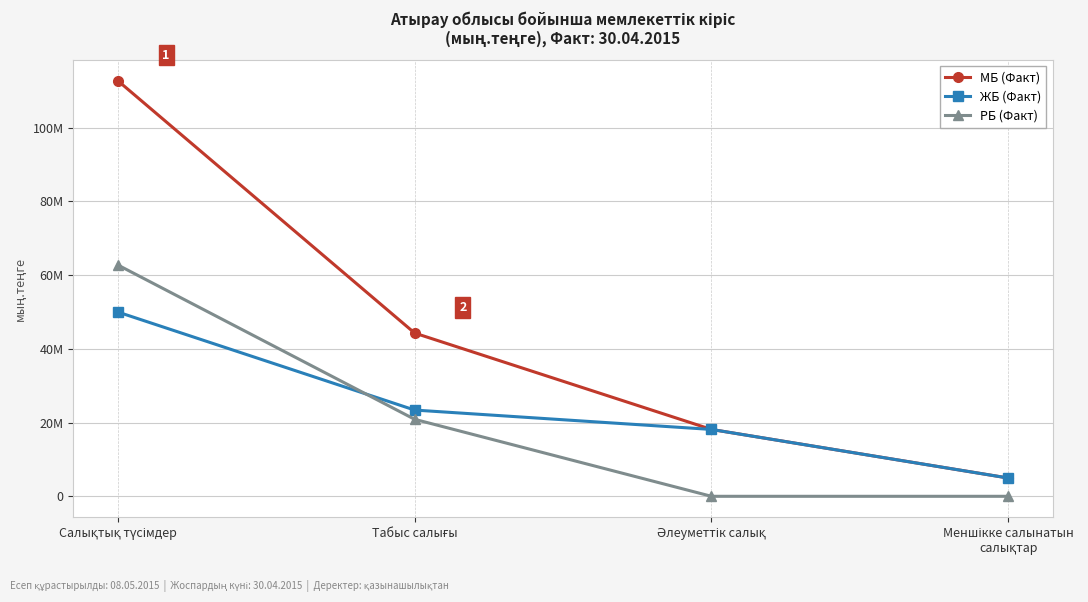

Between which two adjacent categories do РБ (Факт) and ЖБ (Факт) first intersect?

Салықтық түсімдер and Табыс салығы